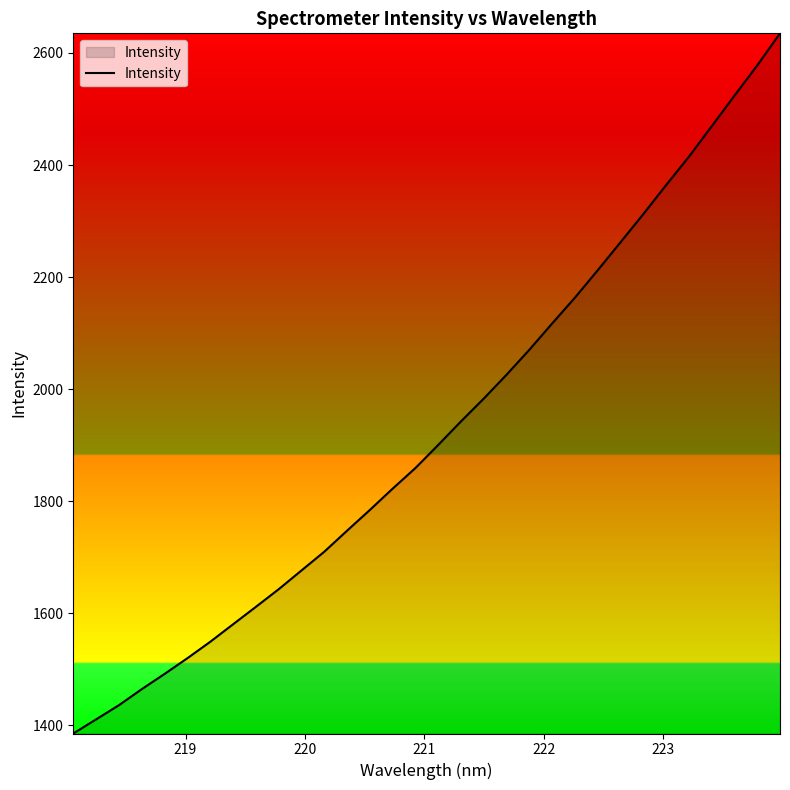

Does the chart have visible grid lines?

No